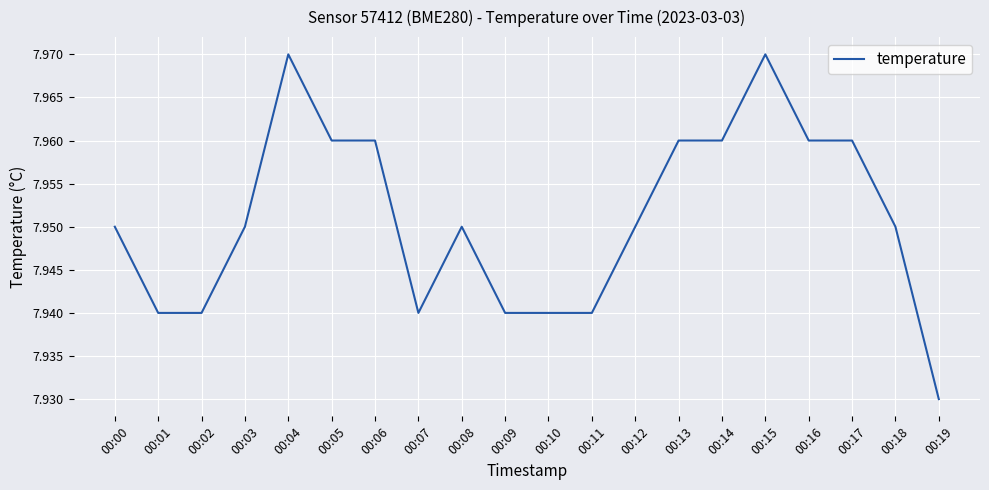

What is the sum of all values?

159.0